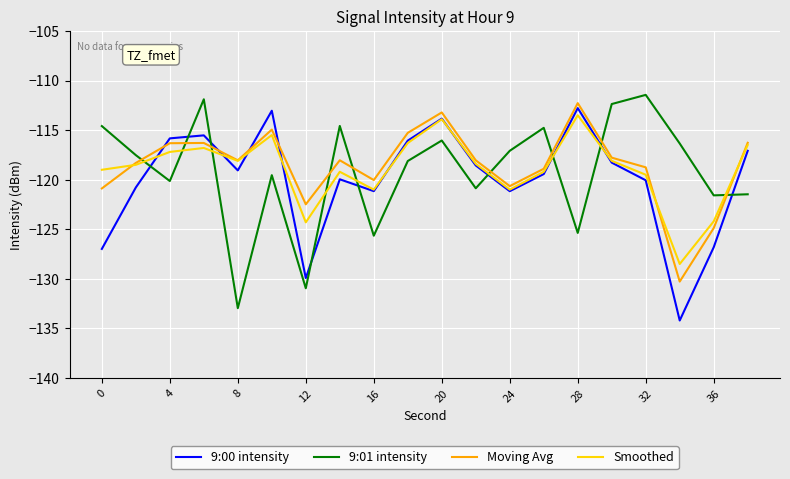

True or false: Moving Avg and 9:00 intensity intersect in this chart.

True